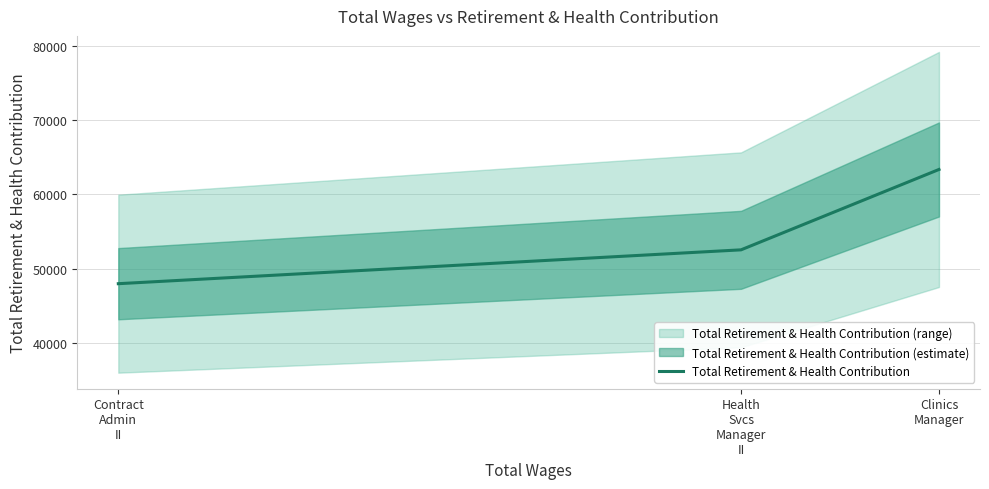

What is the sum of all values?

163830